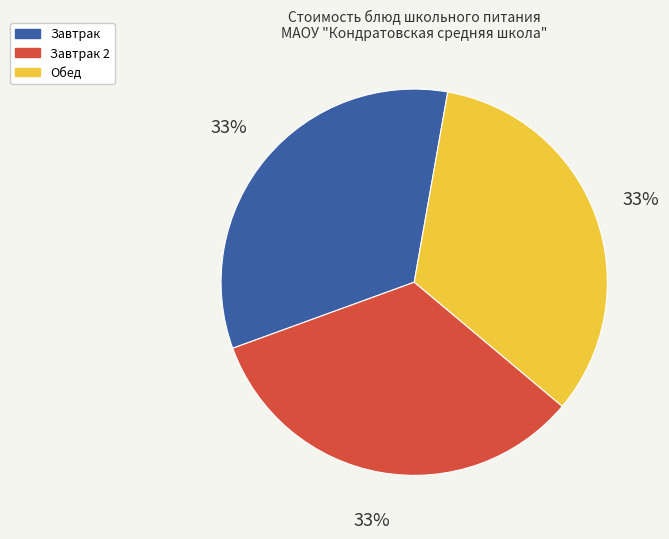

Is there a majority slice in this chart?

No